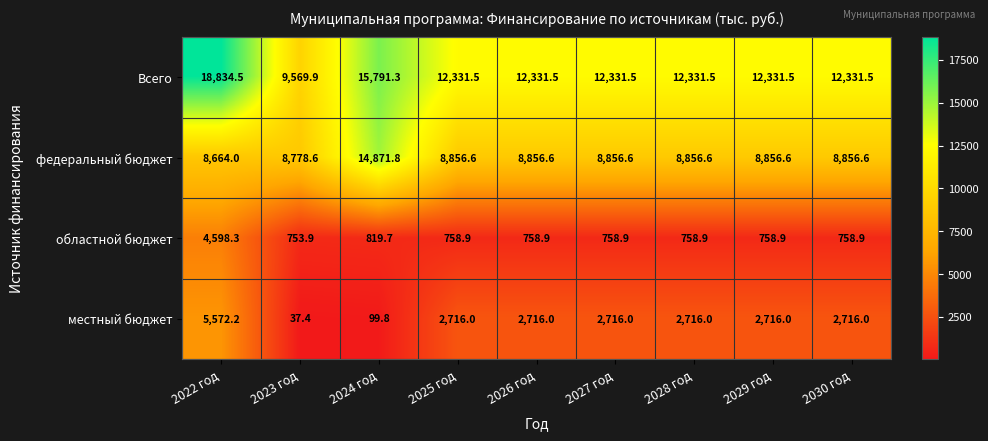

Which series has the largest total across all categories?

Всего